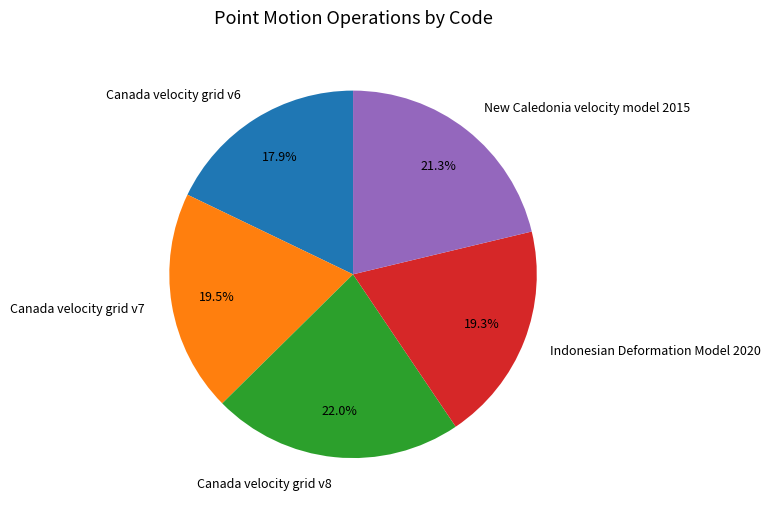

Is Canada velocity grid v6 the majority of the pie?

No